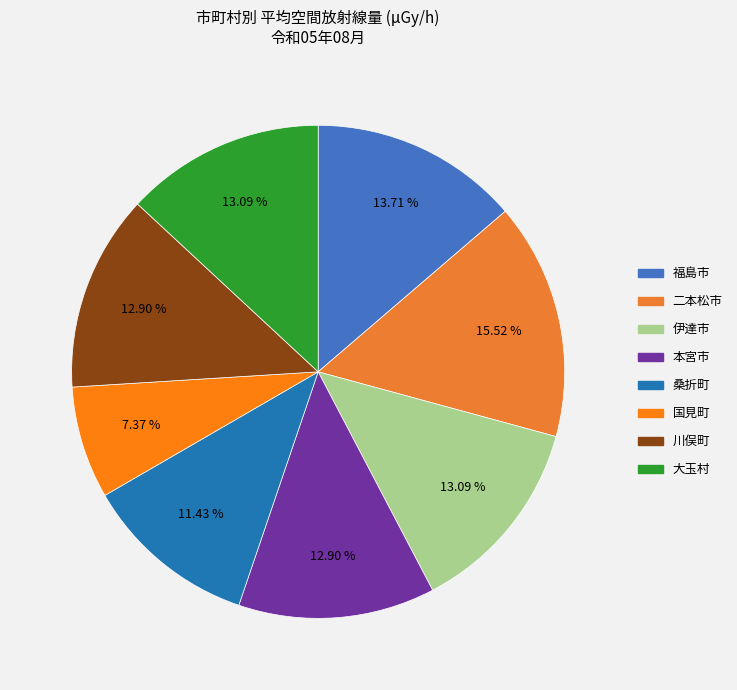

How many slices are in this pie chart?

8